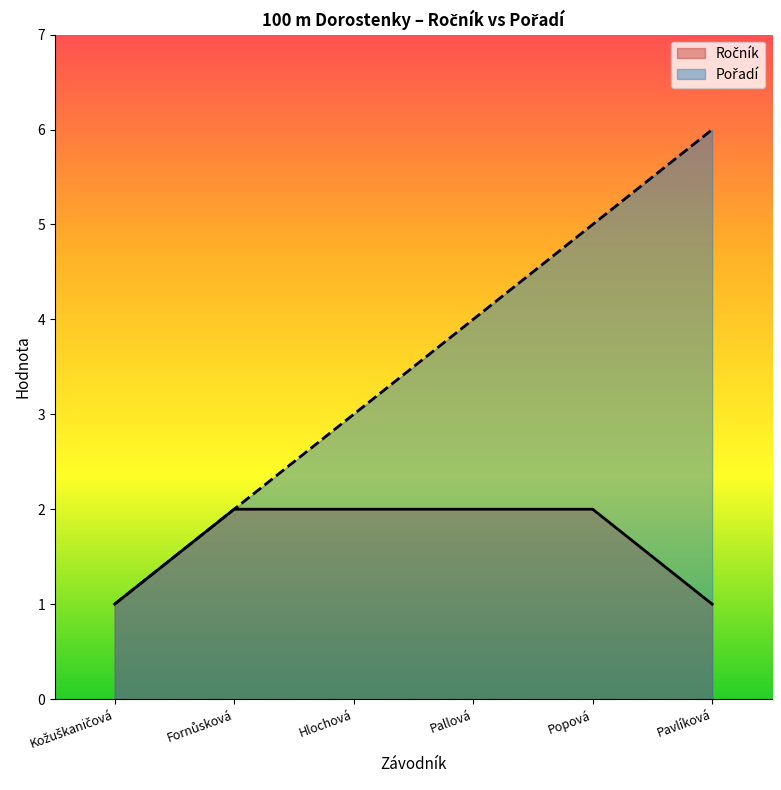

How many data points in Pořadí are above 4?

2